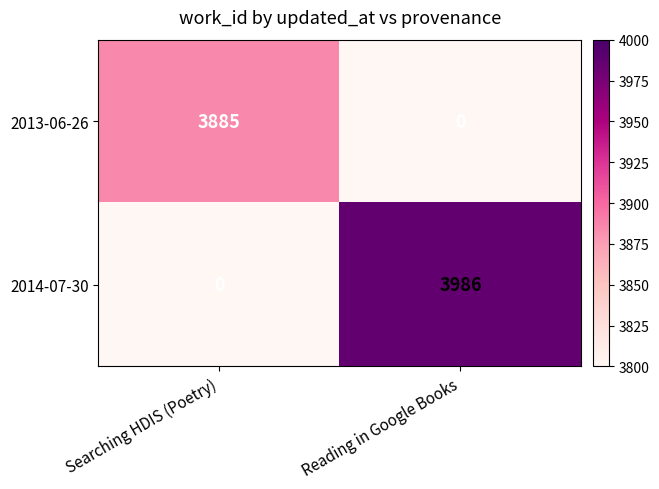

How many distinct data groups are displayed?

2